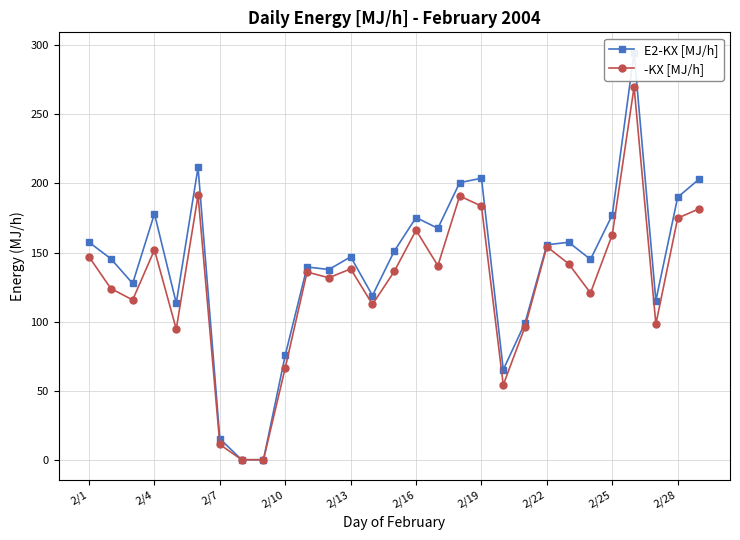

Rank the series at 14 from lowest to highest value.

-KX [MJ/h], E2-KX [MJ/h]